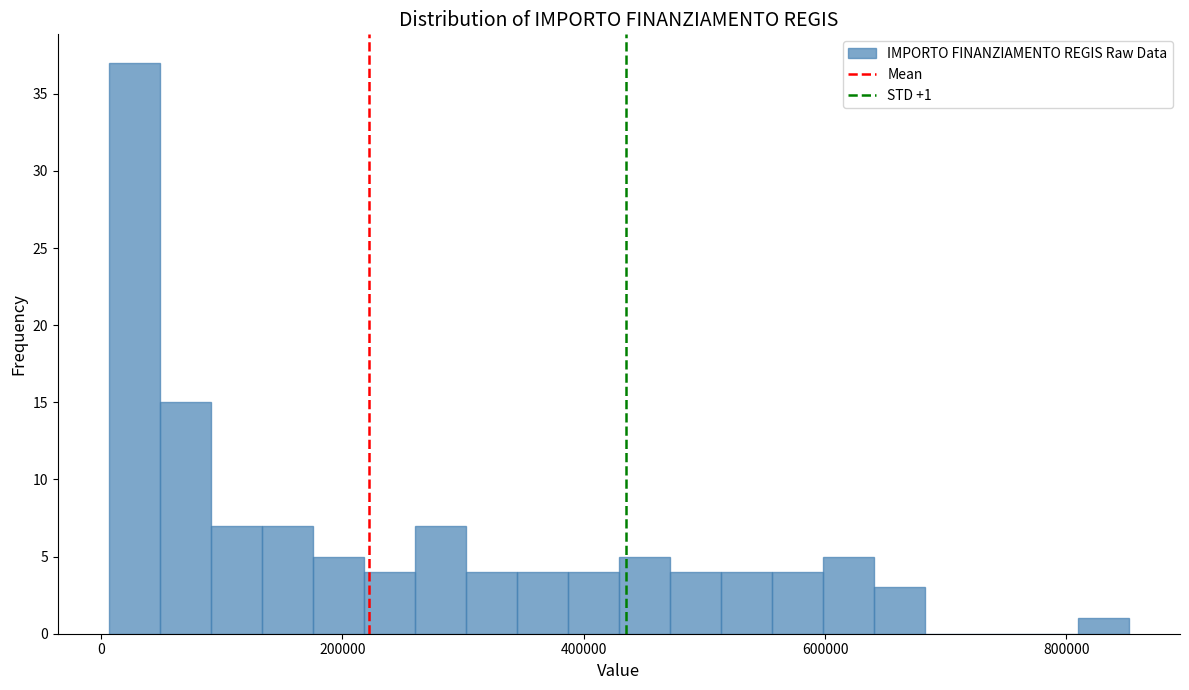

Read against the x-axis, roughly where is the centre of the tallest bar?

20000